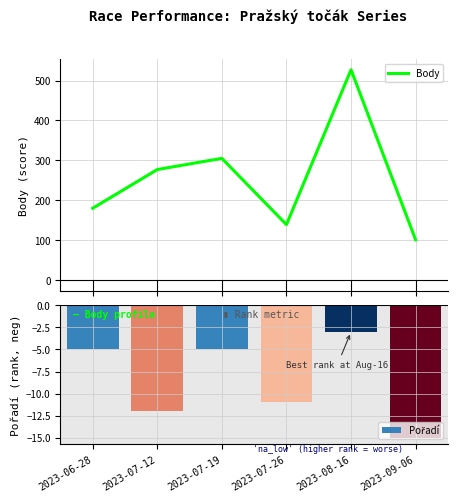

Which series has the largest total across all categories?

Body